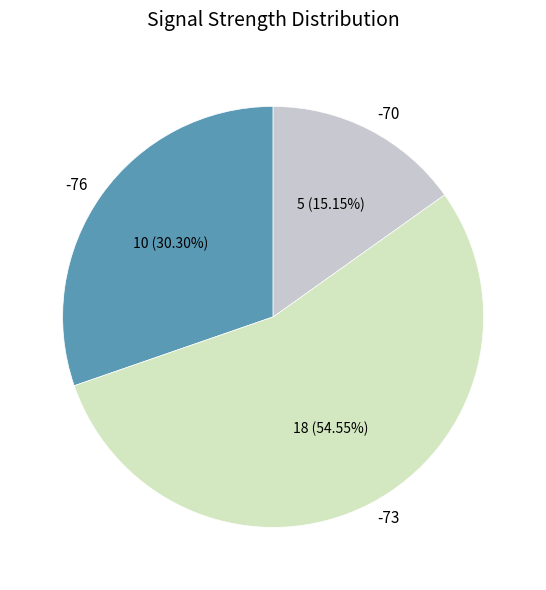

Count the number of slices in the pie.

3